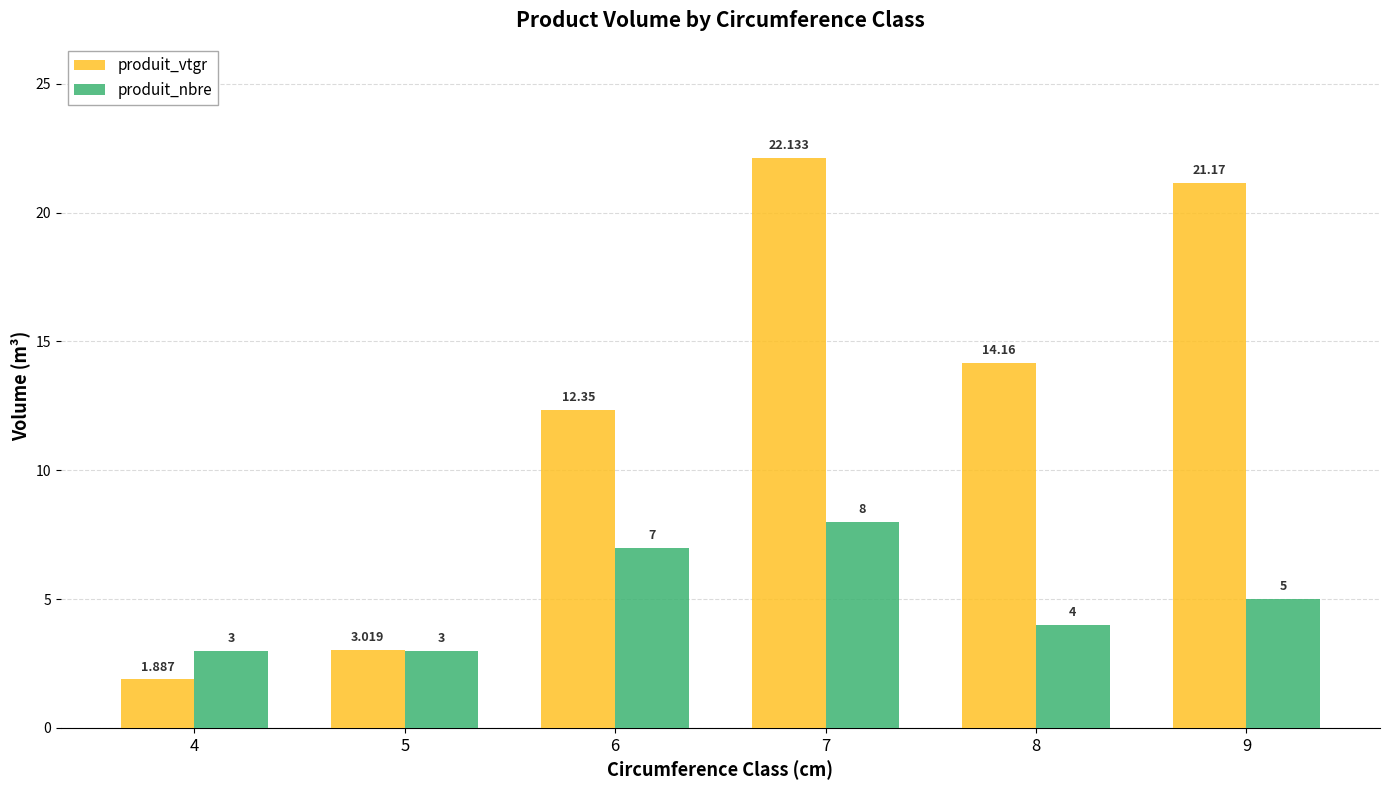

Is the value of produit_vtgr at 4 greater than the value of produit_nbre at 5?

No